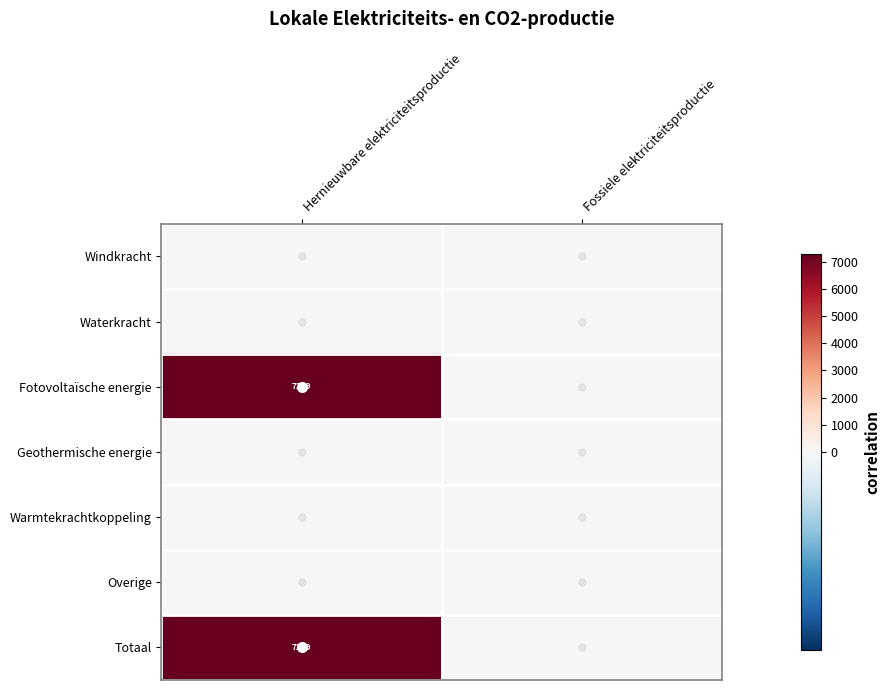

What is the maximum value shown in the chart?

7279.2